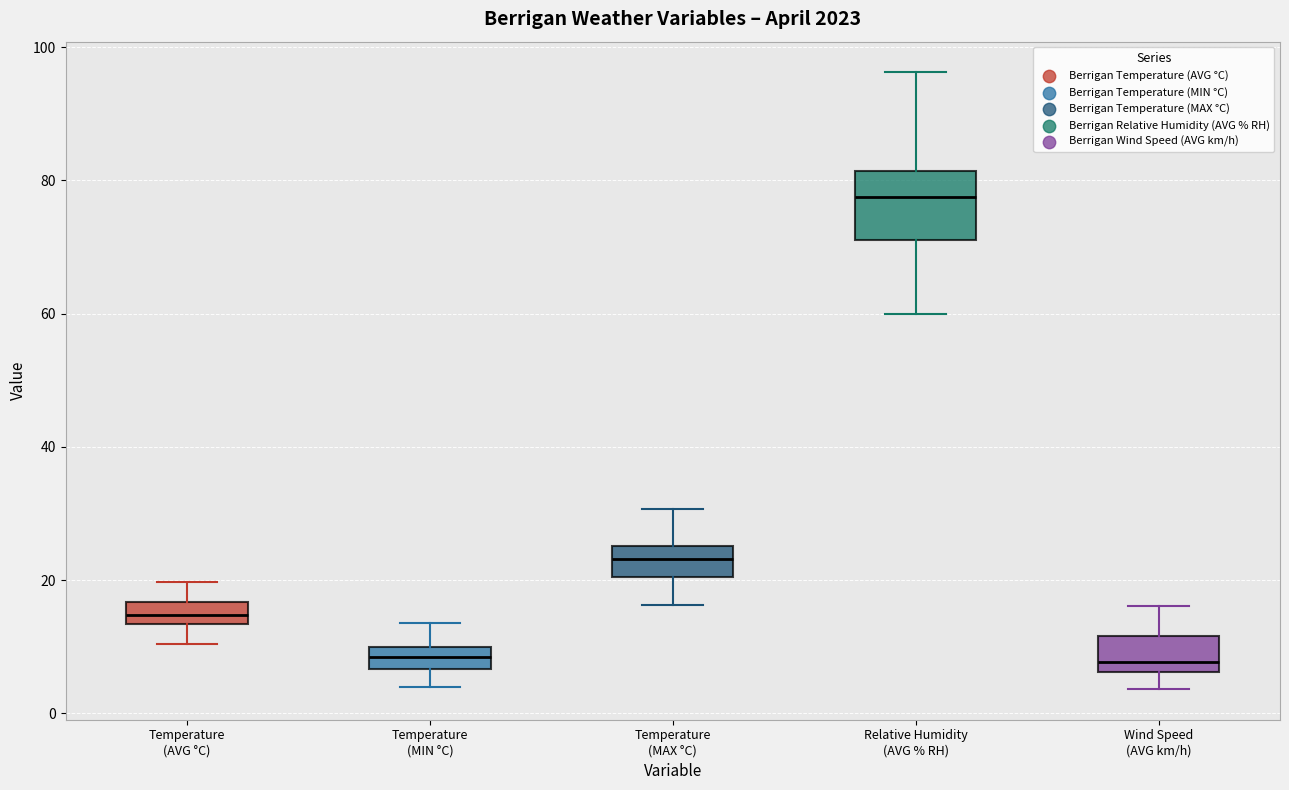

Comparing the boxes themselves (not the whiskers), which one is the tallest?

Relative Humidity (AVG % RH)